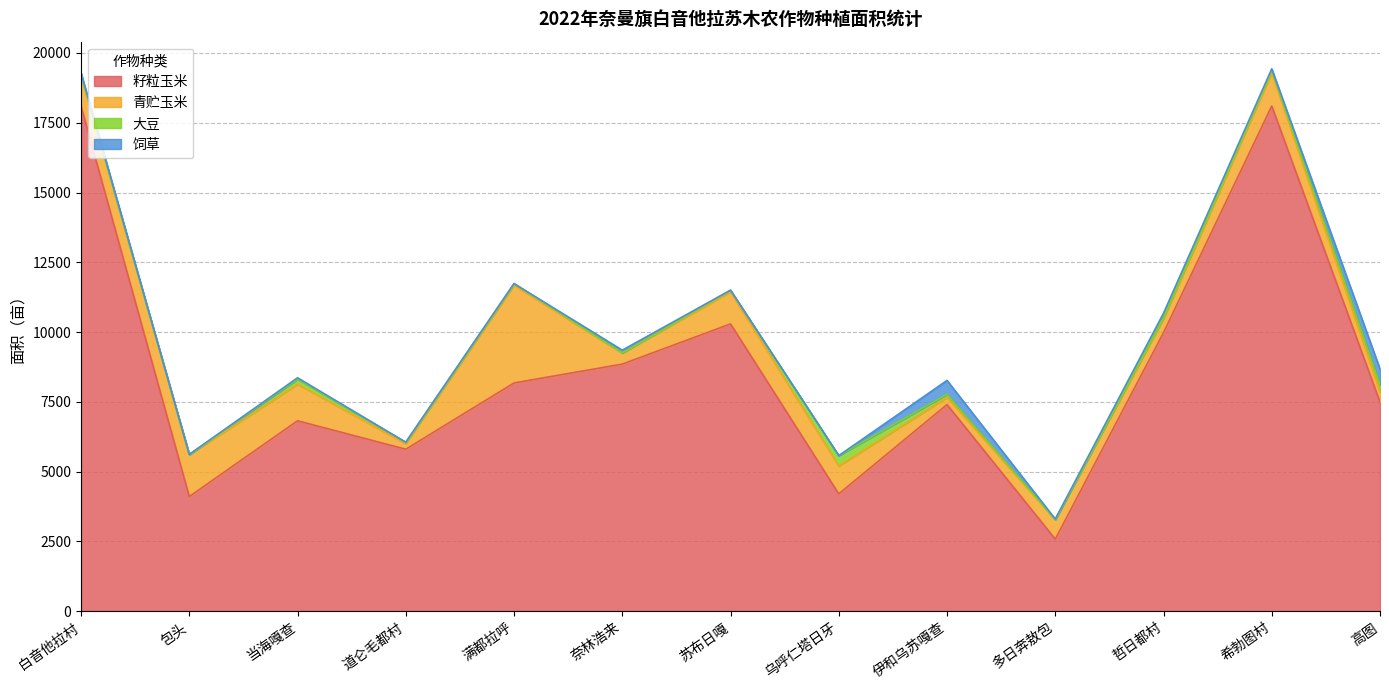

Which category has the lowest value in the 青贮玉米 series?

道仑毛都村